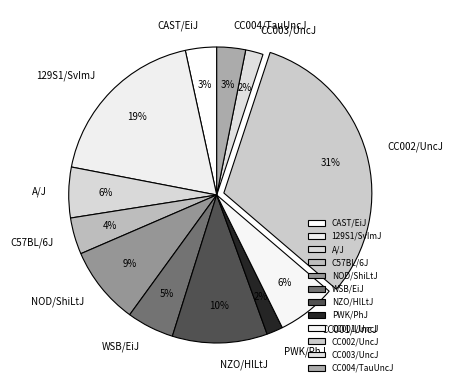

Approximately how many times larger is the value at CC003/UncJ compared to A/J?

0.3